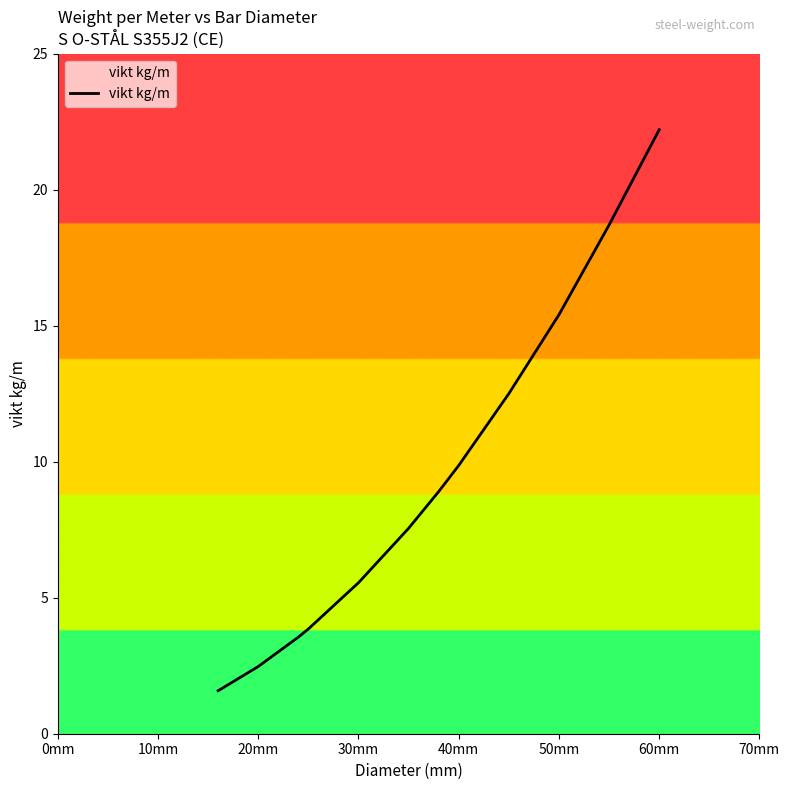

How many lines are shown in the chart?

1